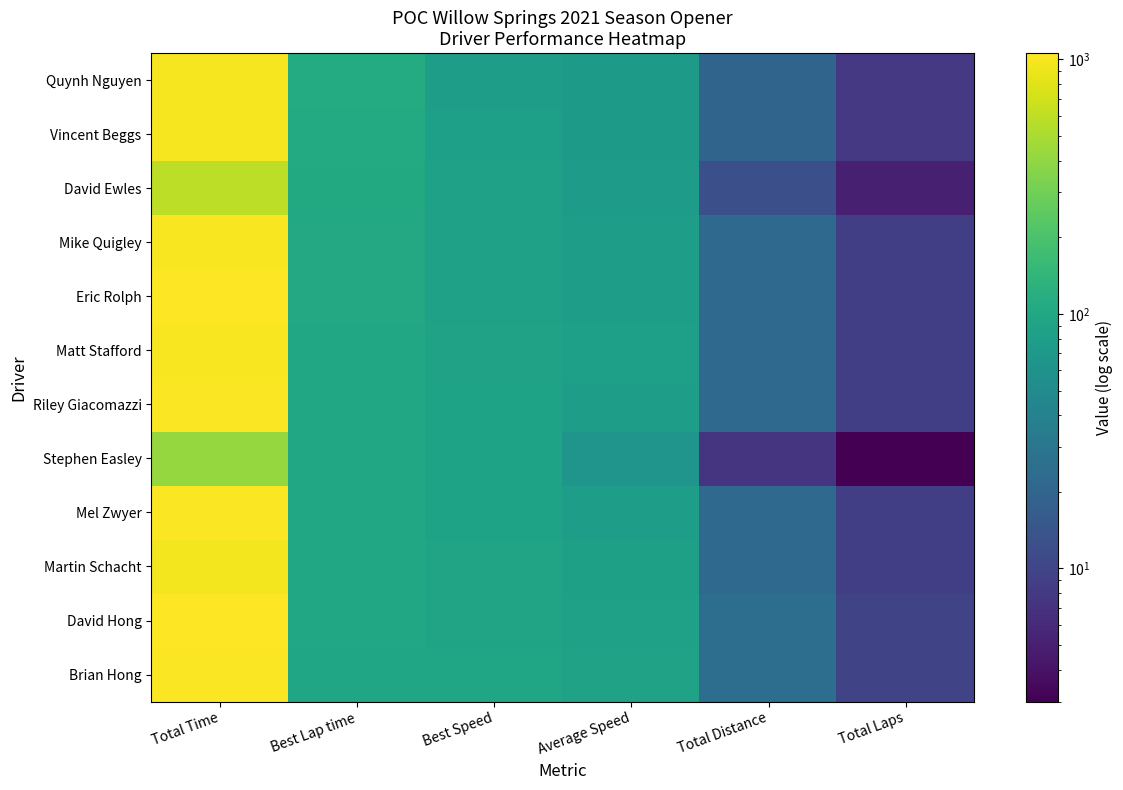

Reading left to right, extract all data points from this chart.

Brian Hong: Total Time=1026.7	Best Lap time=93.6	Best Speed=96.2	Average Speed=87.7	Total Distance=25.0	Total Laps=10.0
David Hong: Total Time=1057.7	Best Lap time=98.0	Best Speed=91.8	Average Speed=85.1	Total Distance=25.0	Total Laps=10.0
Martin Schacht: Total Time=964.9	Best Lap time=98.5	Best Speed=91.4	Average Speed=83.9	Total Distance=22.5	Total Laps=9.0
Mel Zwyer: Total Time=1030.1	Best Lap time=99.8	Best Speed=90.1	Average Speed=78.6	Total Distance=22.5	Total Laps=9.0
Stephen Easley: Total Time=421.1	Best Lap time=99.9	Best Speed=90.1	Average Speed=64.1	Total Distance=7.5	Total Laps=3.0
Riley Giacomazzi: Total Time=1018.4	Best Lap time=100.0	Best Speed=90.0	Average Speed=79.5	Total Distance=22.5	Total Laps=9.0
Matt Stafford: Total Time=988.8	Best Lap time=102.1	Best Speed=88.2	Average Speed=81.9	Total Distance=22.5	Total Laps=9.0
Eric Rolph: Total Time=1039.7	Best Lap time=104.0	Best Speed=86.6	Average Speed=77.9	Total Distance=22.5	Total Laps=9.0
Mike Quigley: Total Time=1002.5	Best Lap time=104.3	Best Speed=86.2	Average Speed=80.8	Total Distance=22.5	Total Laps=9.0
David Ewles: Total Time=584.2	Best Lap time=104.8	Best Speed=85.9	Average Speed=77.0	Total Distance=12.5	Total Laps=5.0
Vincent Beggs: Total Time=978.3	Best Lap time=108.3	Best Speed=83.1	Average Speed=73.6	Total Distance=20.0	Total Laps=8.0
Quynh Nguyen: Total Time=973.4	Best Lap time=111.5	Best Speed=80.7	Average Speed=74.0	Total Distance=20.0	Total Laps=8.0